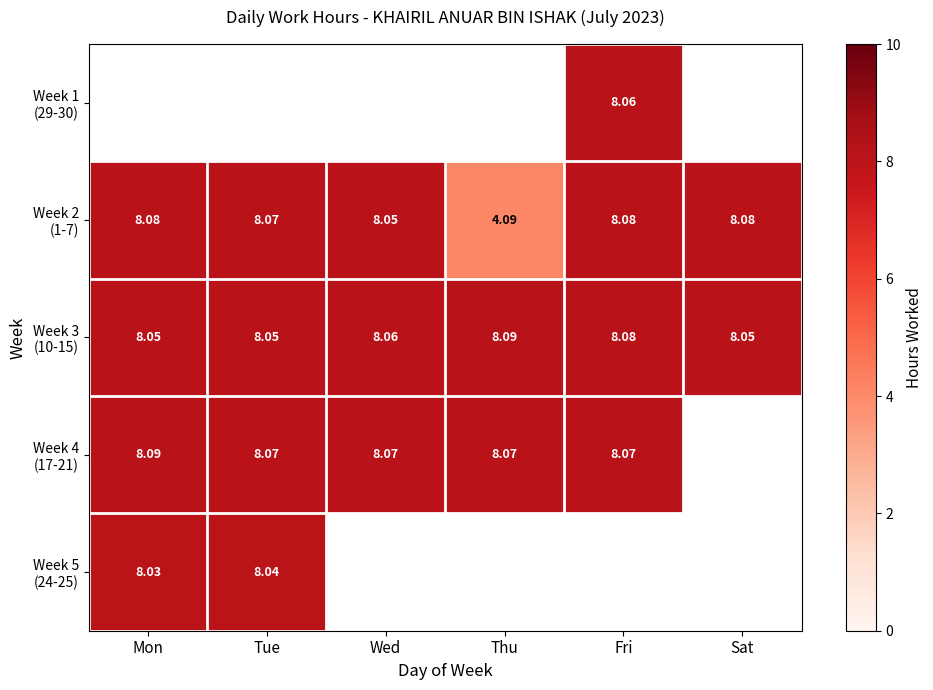

How many data points does each series have?

6